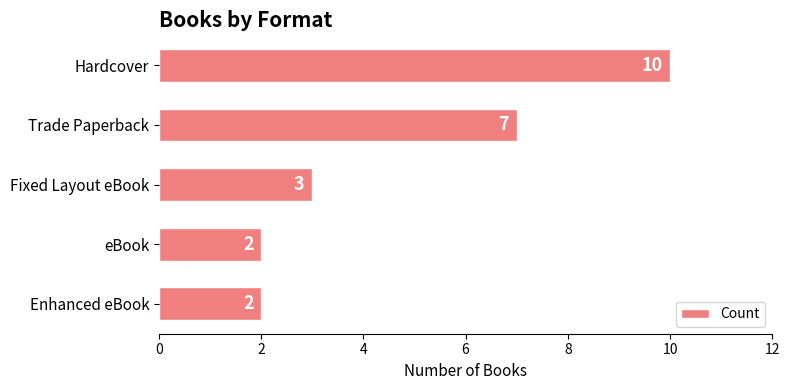

Reading top to bottom, what are all the values shown in this chart?

Hardcover=10	Trade Paperback=7	Fixed Layout eBook=3	eBook=2	Enhanced eBook=2